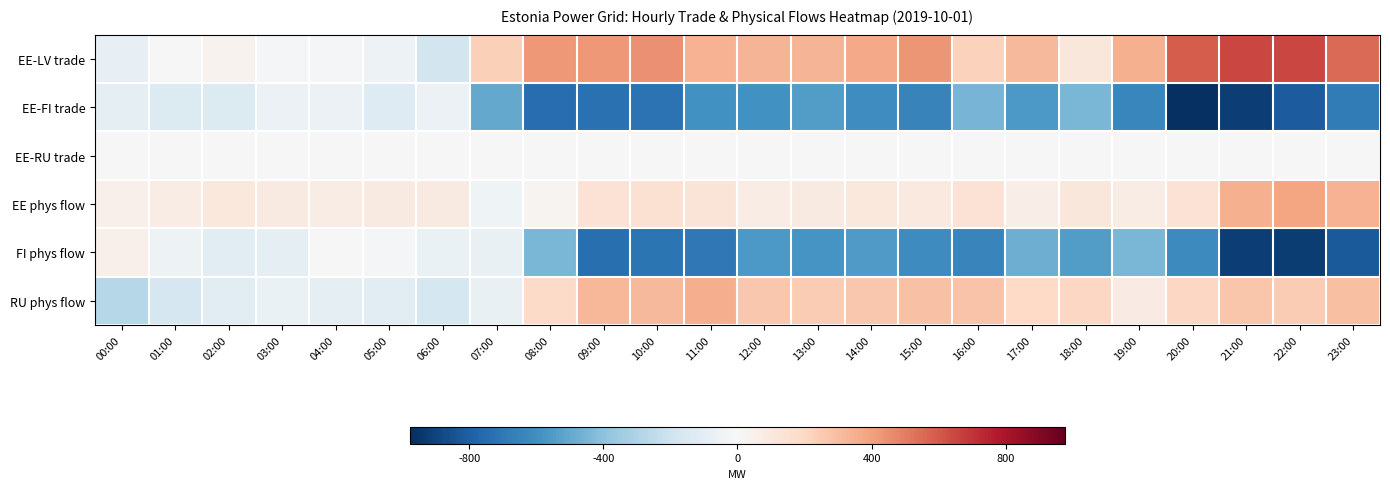

At which category does the chart reach its minimum across all series?

20:00